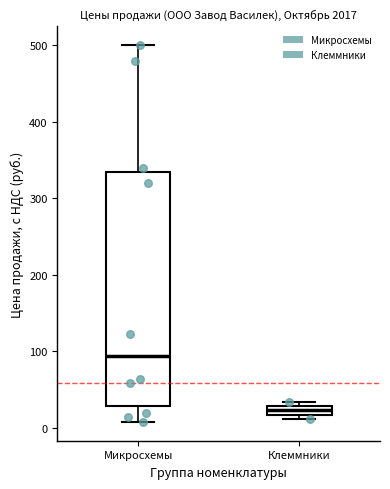

Which box is the tallest, from its lower edge to its upper edge?

Микросхемы